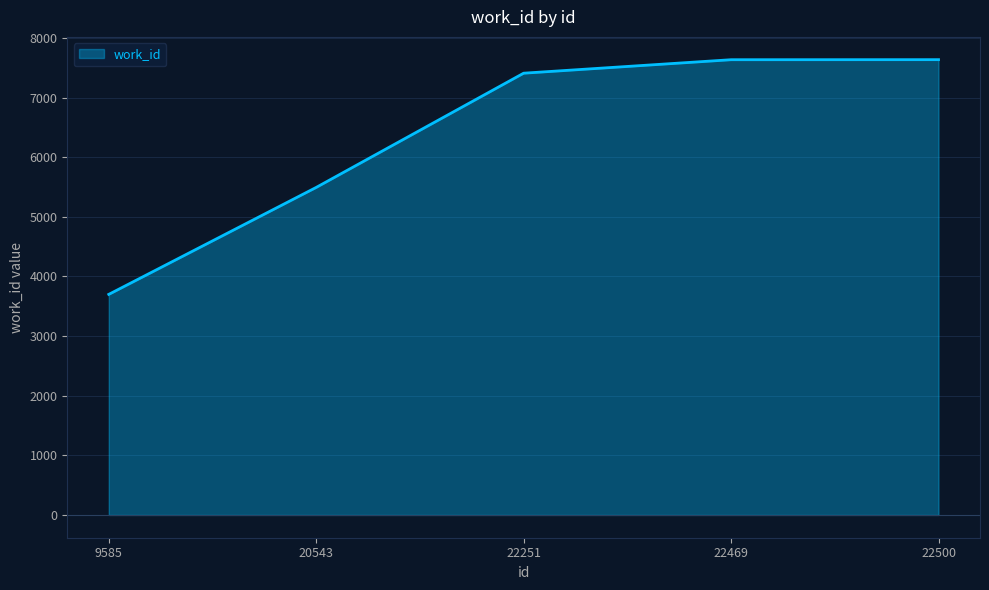

What is the difference between the maximum and minimum values?

3937